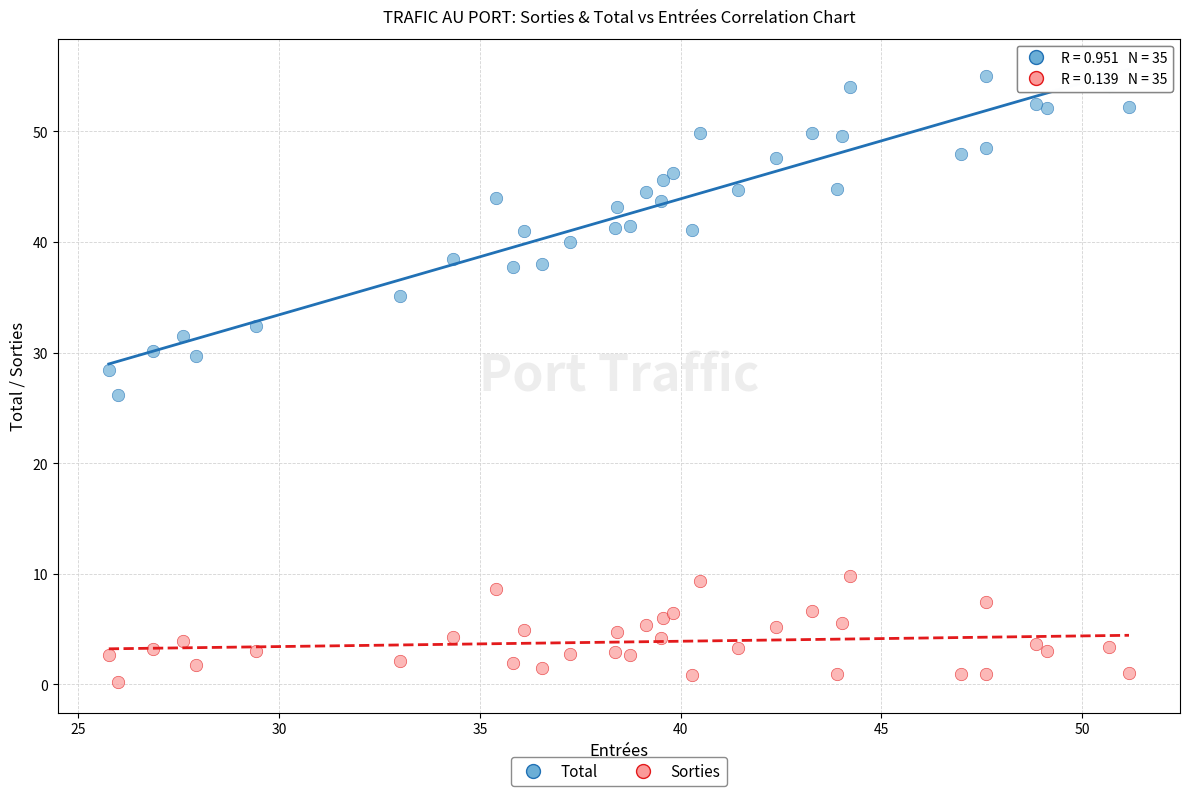

Across all series, what Y value is closest to 27?

26.2